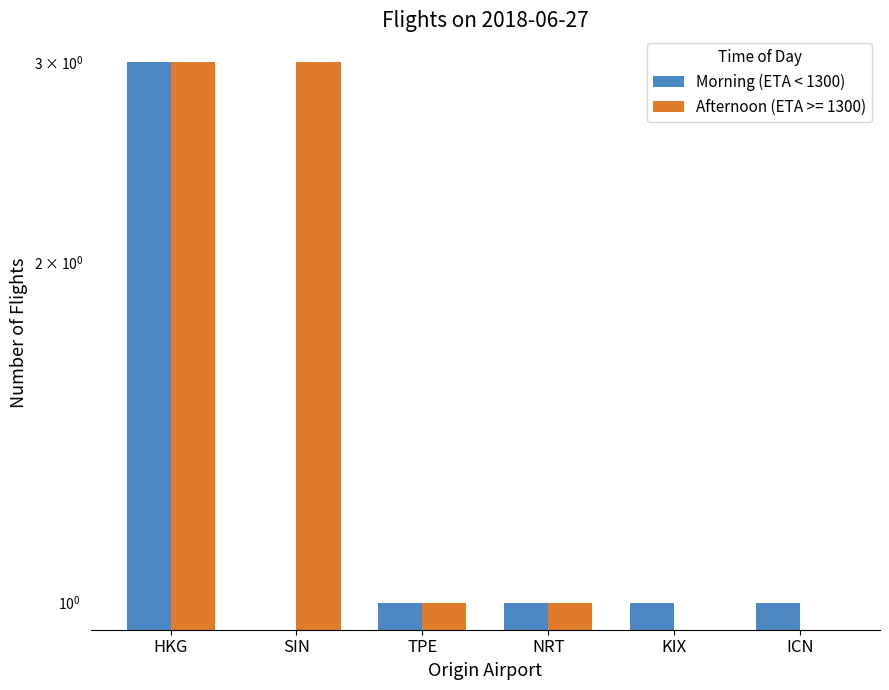

The chart shows a value of 1 at NRT. True or false?

False